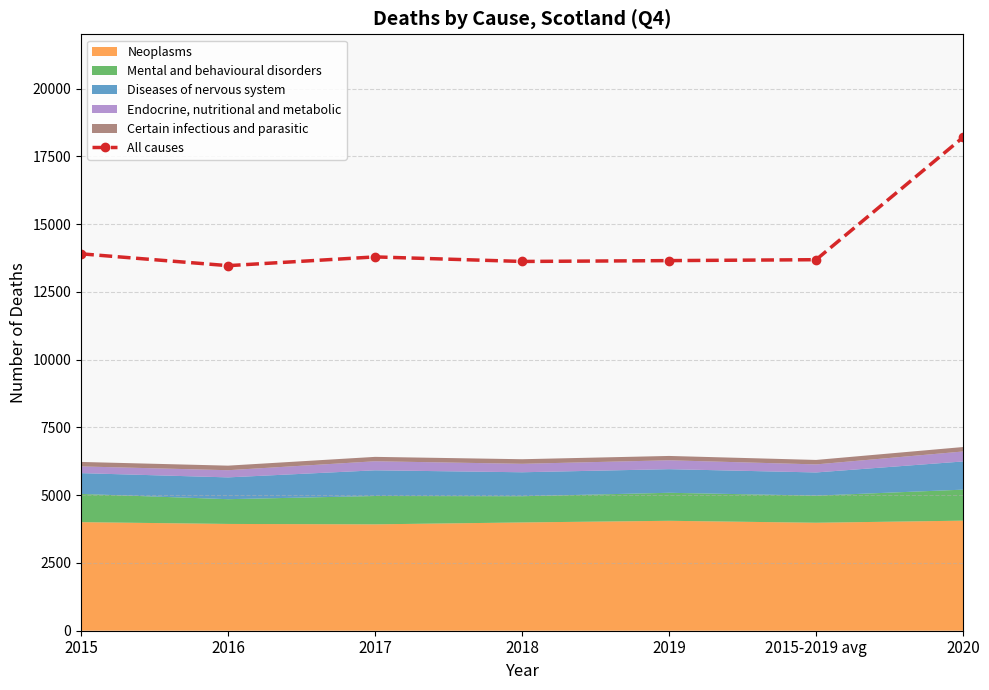

Approximately how many times larger is the value at 2018 compared to 2017?

1.0